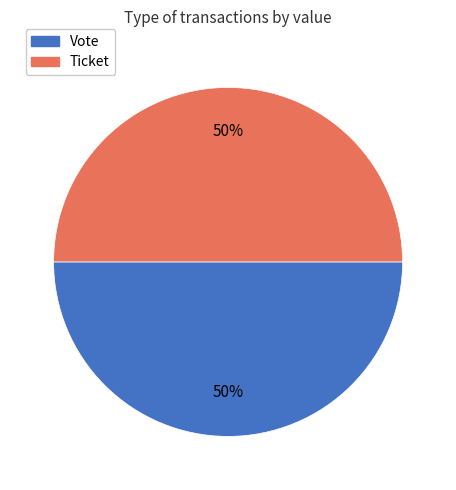

What is the ratio of the value at Vote to the value at Ticket?

1.0